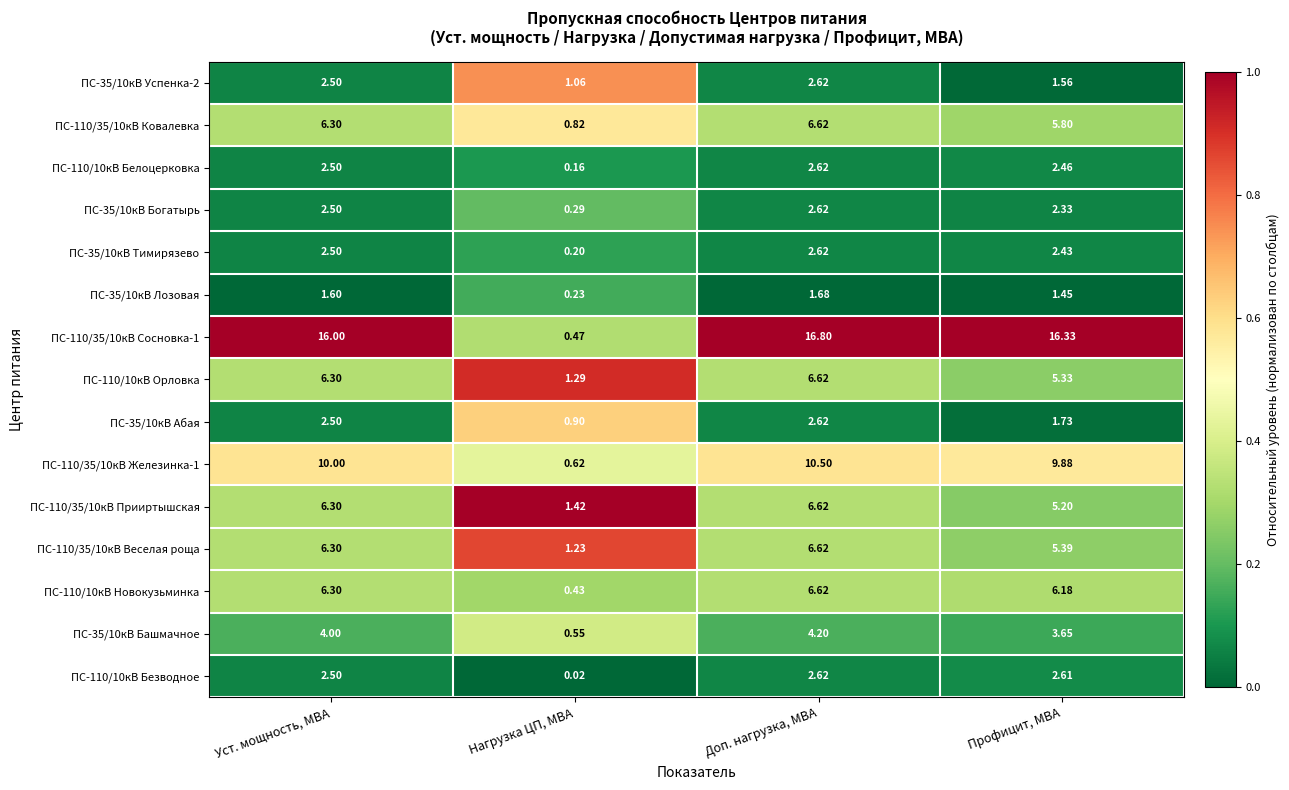

Which category has the highest value across all series?

Доп. нагрузка, МВА